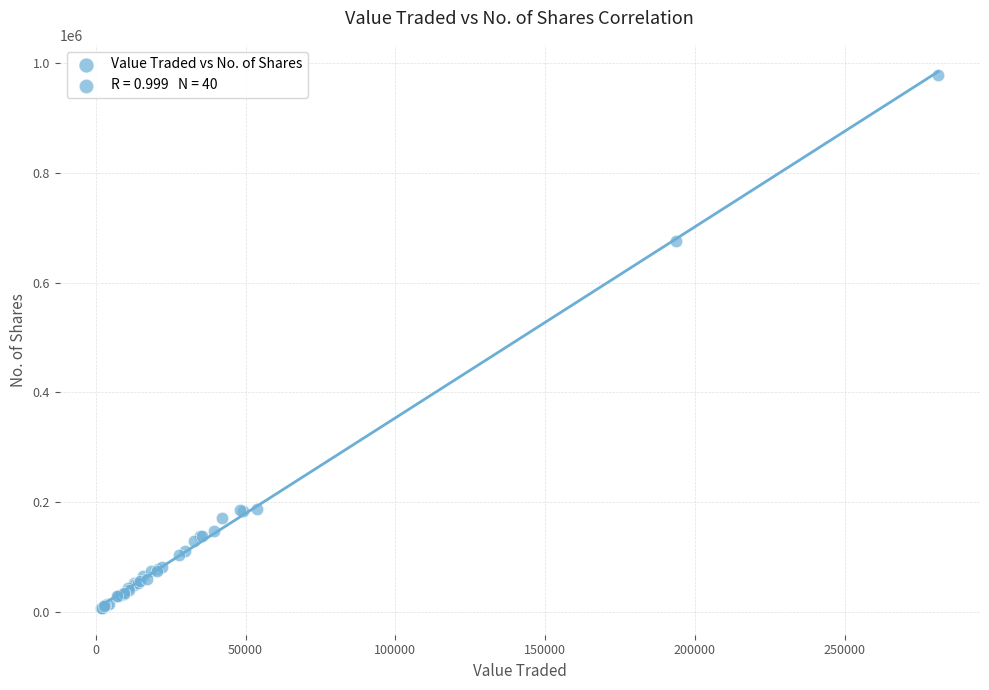

What Y value in the scatter plot is closest to 492557?

675899